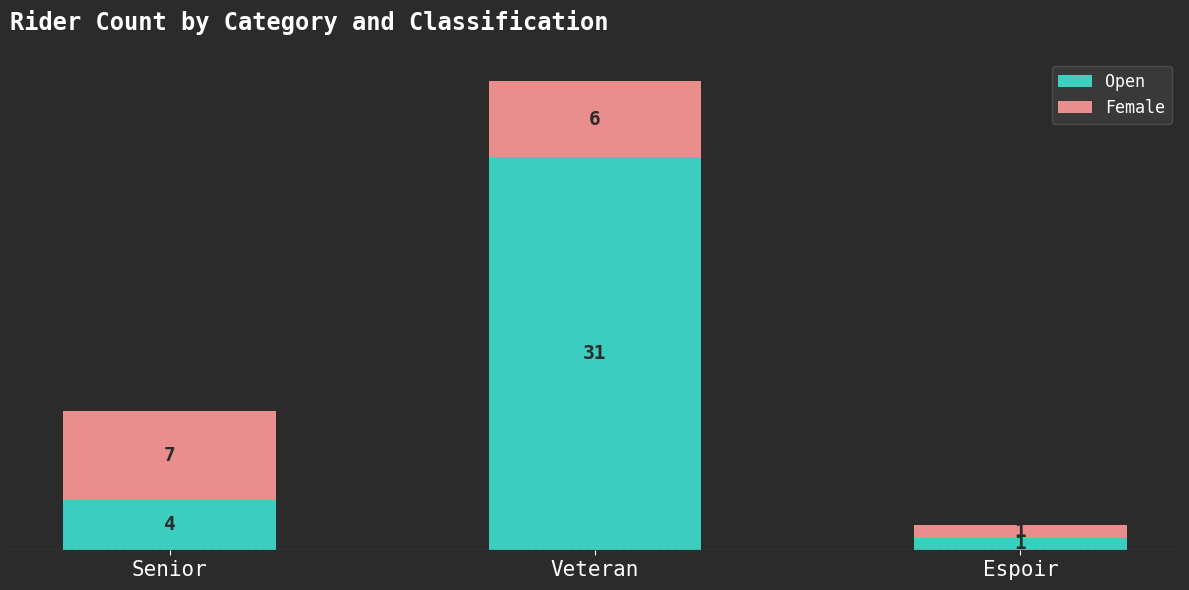

Are the bars grouped side by side (vs. stacked)?

No